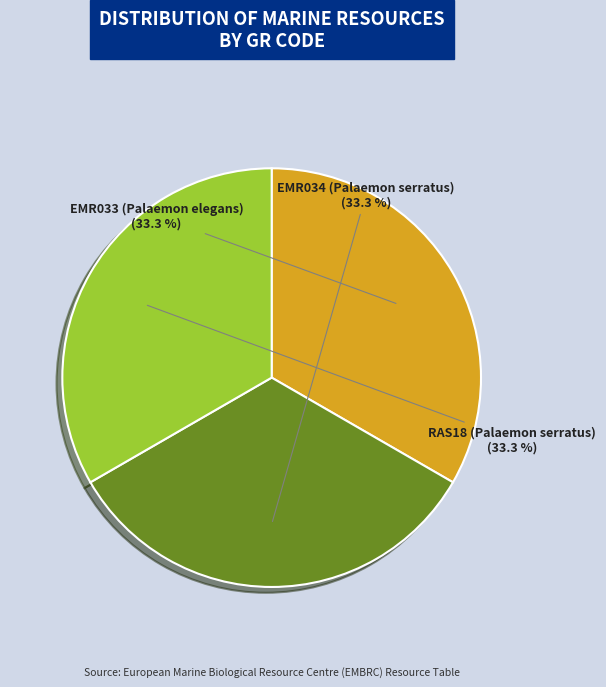

To the nearest percent, what is the combined percentage of EMR034 (Palaemon serratus) and RAS18 (Palaemon serratus)?

67%